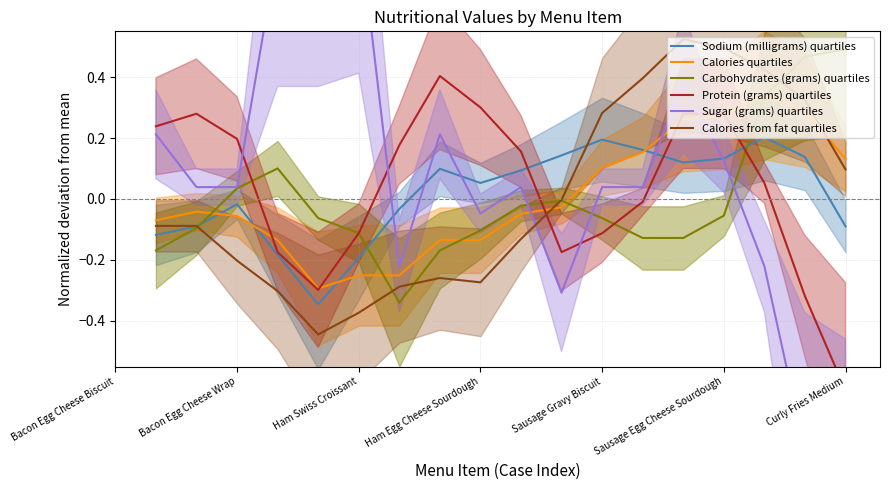

Reading right to left, transcribe all the data shown in this chart.

Sodium (milligrams) quartiles: -0.1	0.1	0.2	0.1	0.1	0.2	0.2	0.1	0.1	0.1	0.1	-0.0	-0.2	-0.3	-0.2	-0.0	-0.1	-0.1
Calories quartiles: 0.1	0.3	0.3	0.3	0.3	0.2	0.1	-0.0	-0.0	-0.1	-0.1	-0.3	-0.3	-0.3	-0.1	-0.1	-0.0	-0.1
Carbohydrates (grams) quartiles: 0.5	0.5	0.3	-0.1	-0.1	-0.1	-0.1	-0.0	-0.0	-0.1	-0.2	-0.3	-0.1	-0.1	0.1	0.0	-0.1	-0.2
Protein (grams) quartiles: -0.6	-0.3	0.1	0.3	0.3	-0.0	-0.1	-0.2	0.2	0.3	0.4	0.2	-0.1	-0.3	-0.2	0.2	0.3	0.2
Sugar (grams) quartiles: -1.0	-0.8	-0.2	0.1	0.4	0.0	0.0	-0.3	0.0	-0.0	0.2	-0.2	0.9	0.8	0.8	0.0	0.0	0.2
Calories from fat quartiles: 0.1	0.3	0.4	0.5	0.5	0.4	0.3	-0.0	-0.1	-0.3	-0.3	-0.3	-0.4	-0.4	-0.3	-0.2	-0.1	-0.1